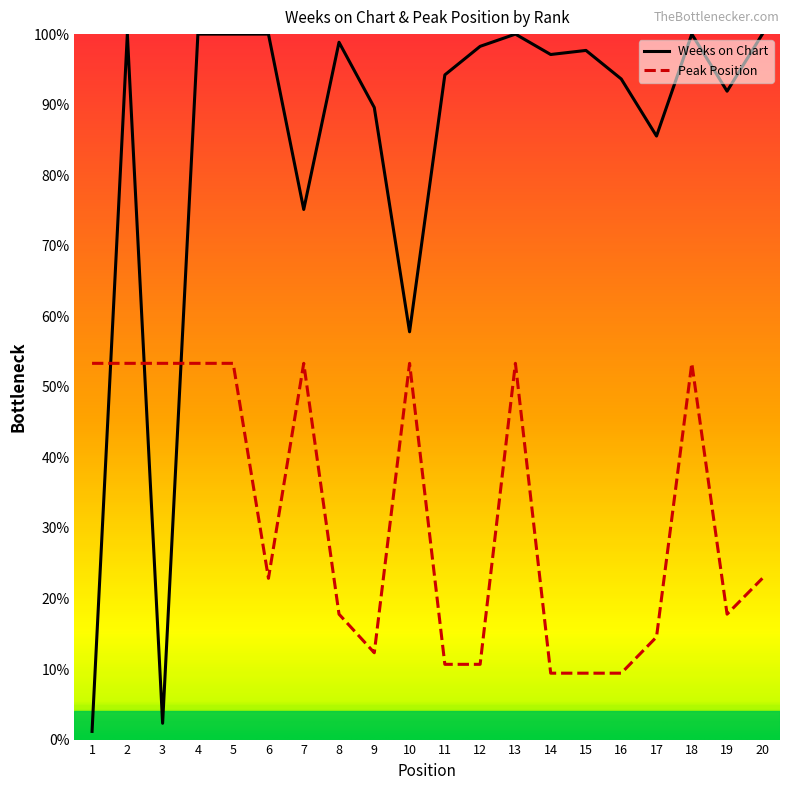

The Peak Position series shows 39.6 at 6. True or false?

False